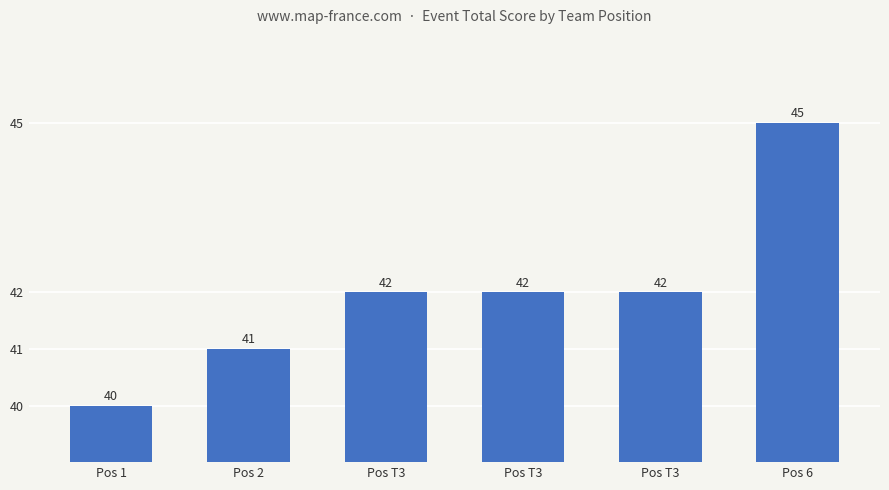

Which has a higher value, Pos 1 or Pos 2?

Pos 2